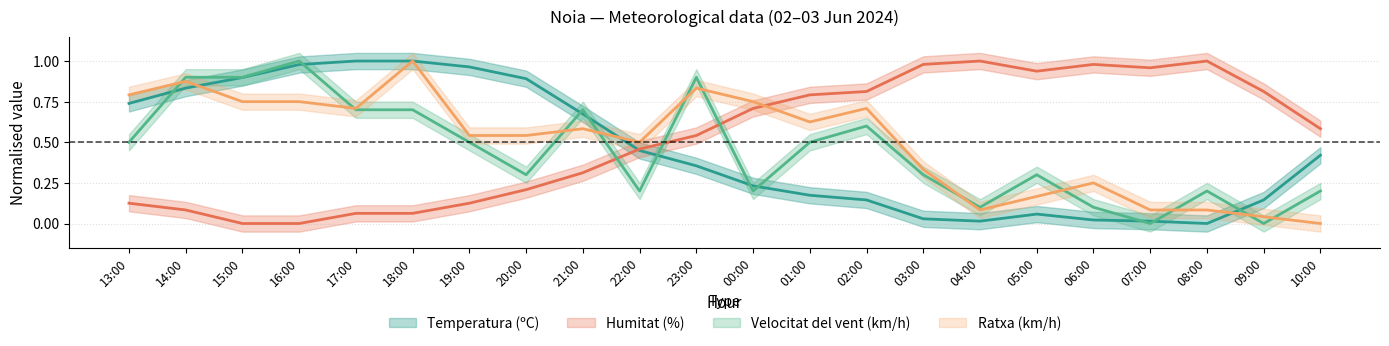

After their last crossing, which series has the higher values: Humitat (%) or Ratxa (km/h)?

Humitat (%)